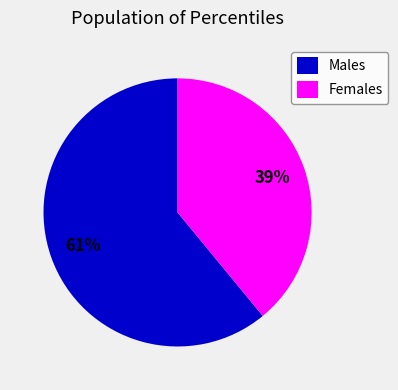

To the nearest percent, what is the average slice percentage?

50%